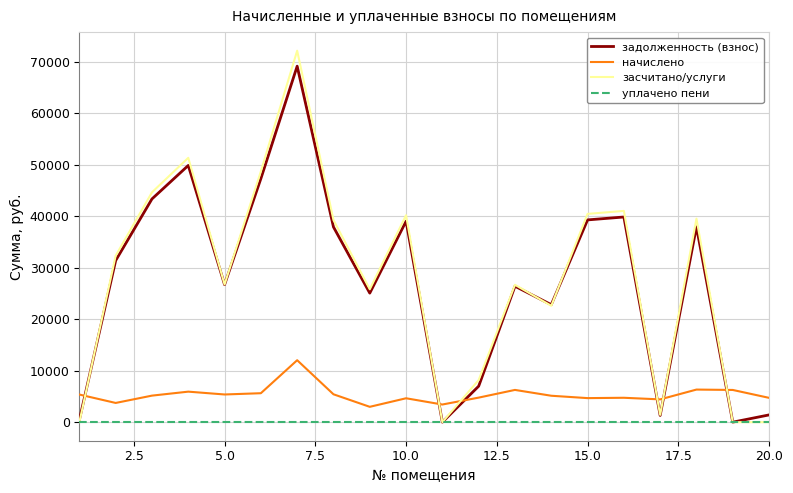

What is the maximum value shown in the chart?

72108.1